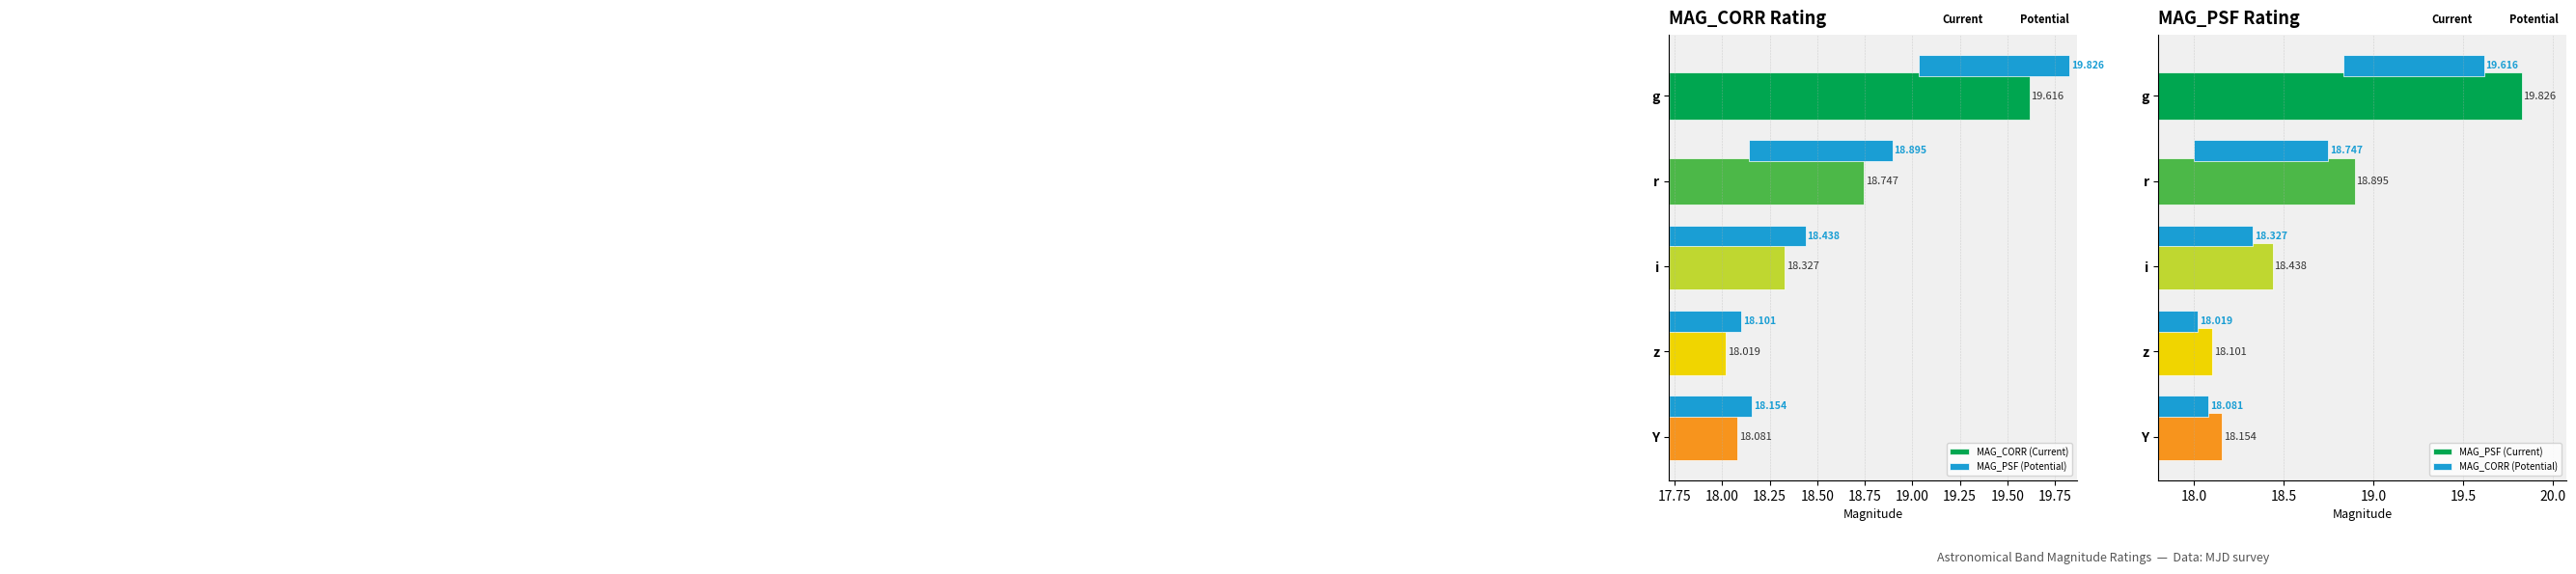

True or false: MAG_CORR (Current) has a value of 25.4 at i.

False